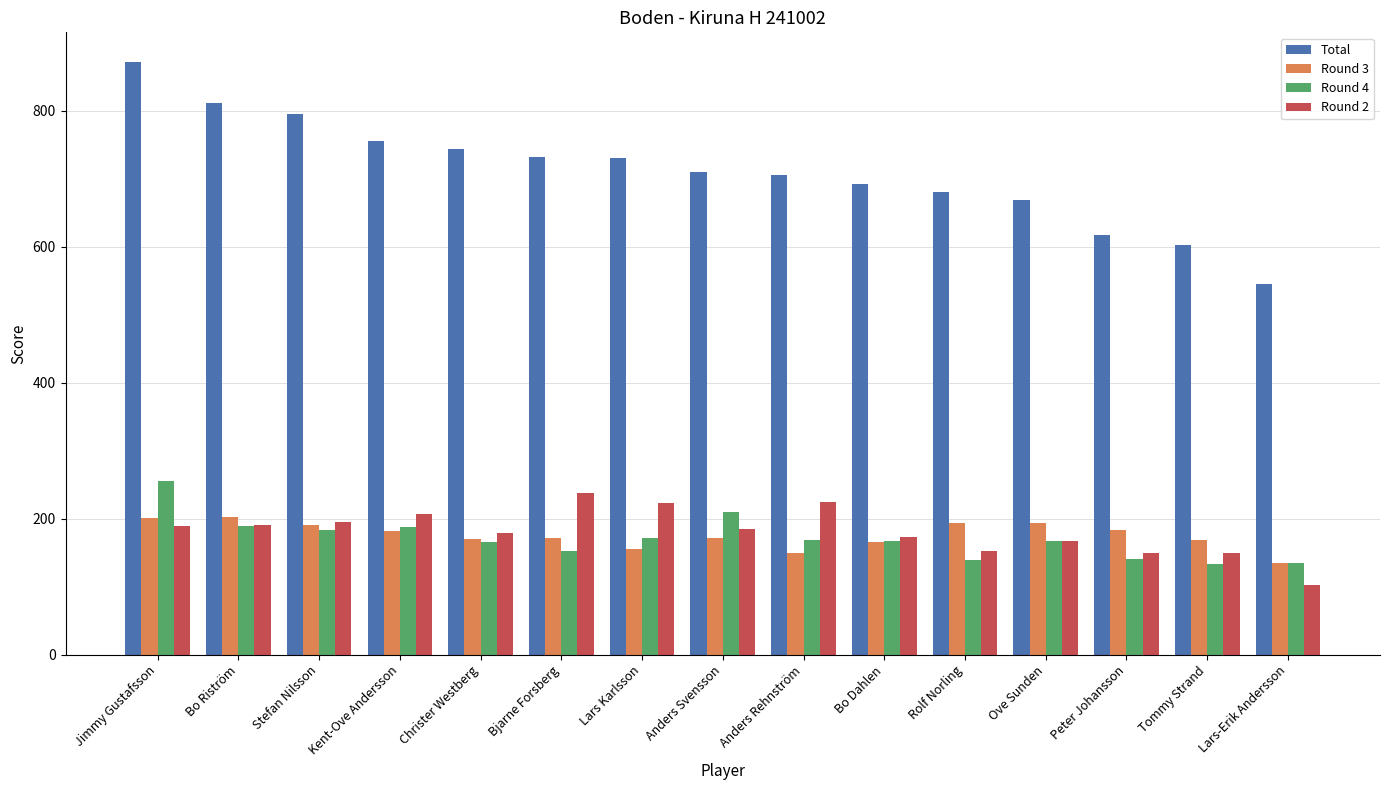

What is the difference between the highest and lowest values at Lars-Erik Andersson?

443